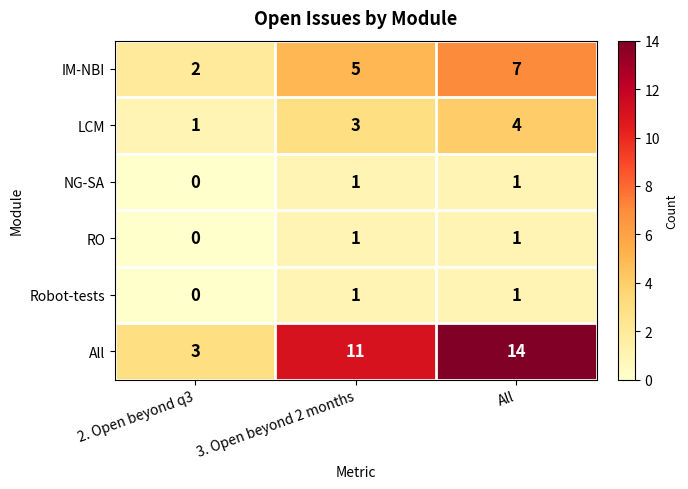

At which category is the sum across all series the highest?

All